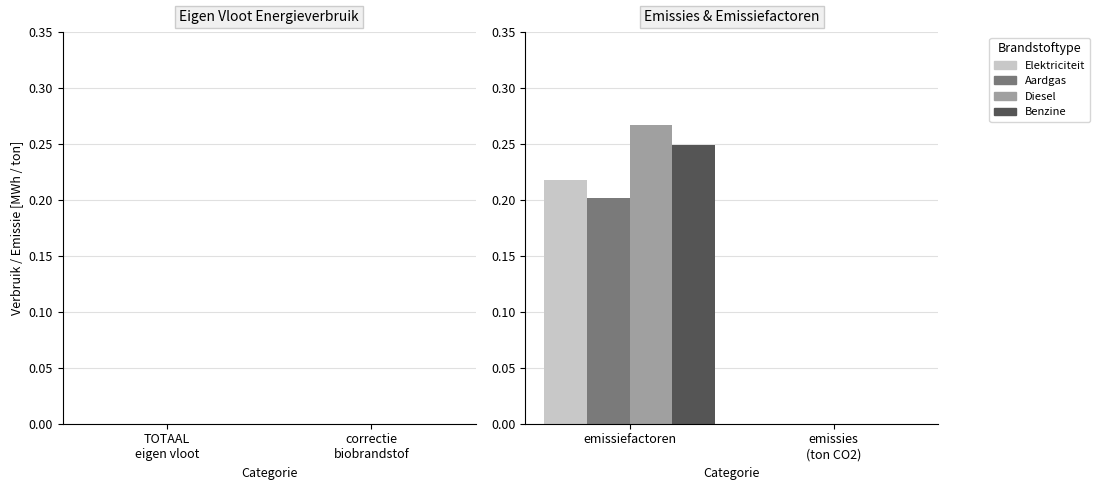

At which label does Aardgas reach its peak?

emissiefactoren